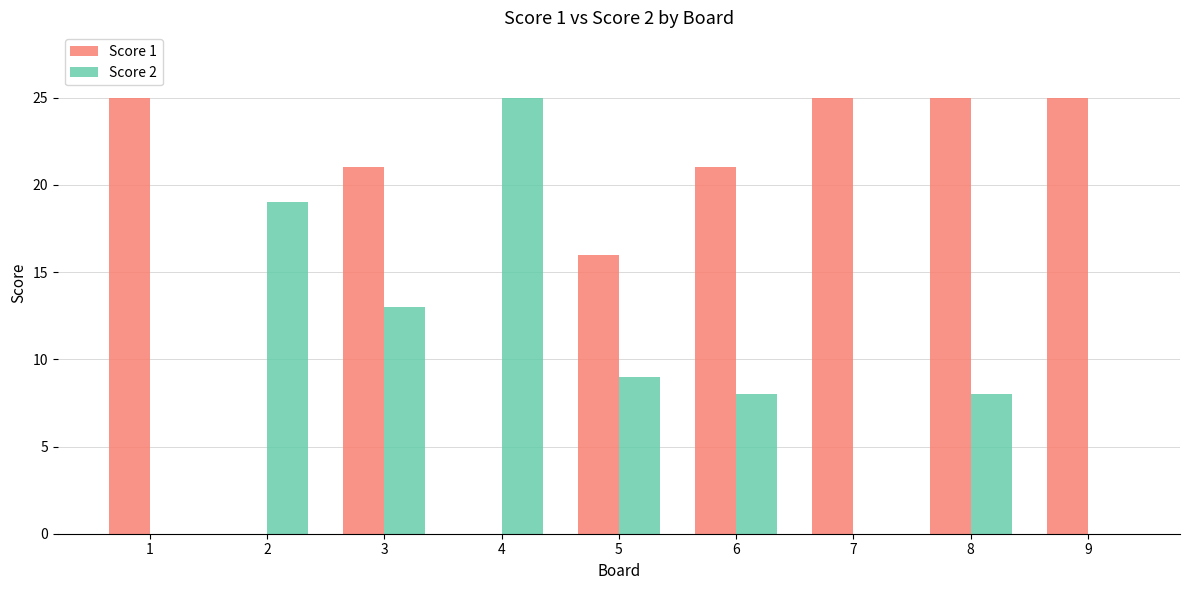

Reading left to right, what are all the values shown in this chart?

Score 1: 25	0	21	0	16	21	25	25	25
Score 2: 0	19	13	25	9	8	0	8	0